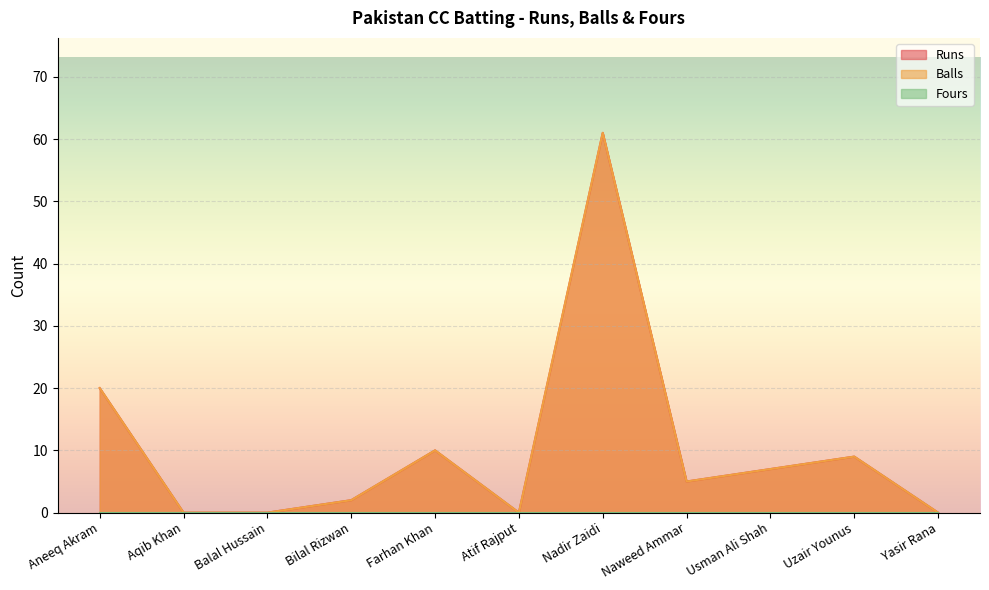

List the labels in order of Balls value, largest first.

Nadir Zaidi, Aneeq Akram, Farhan Khan, Uzair Younus, Usman Ali Shah, Naweed Ammar, Bilal Rizwan, Aqib Khan, Balal Hussain, Atif Rajput, Yasir Rana